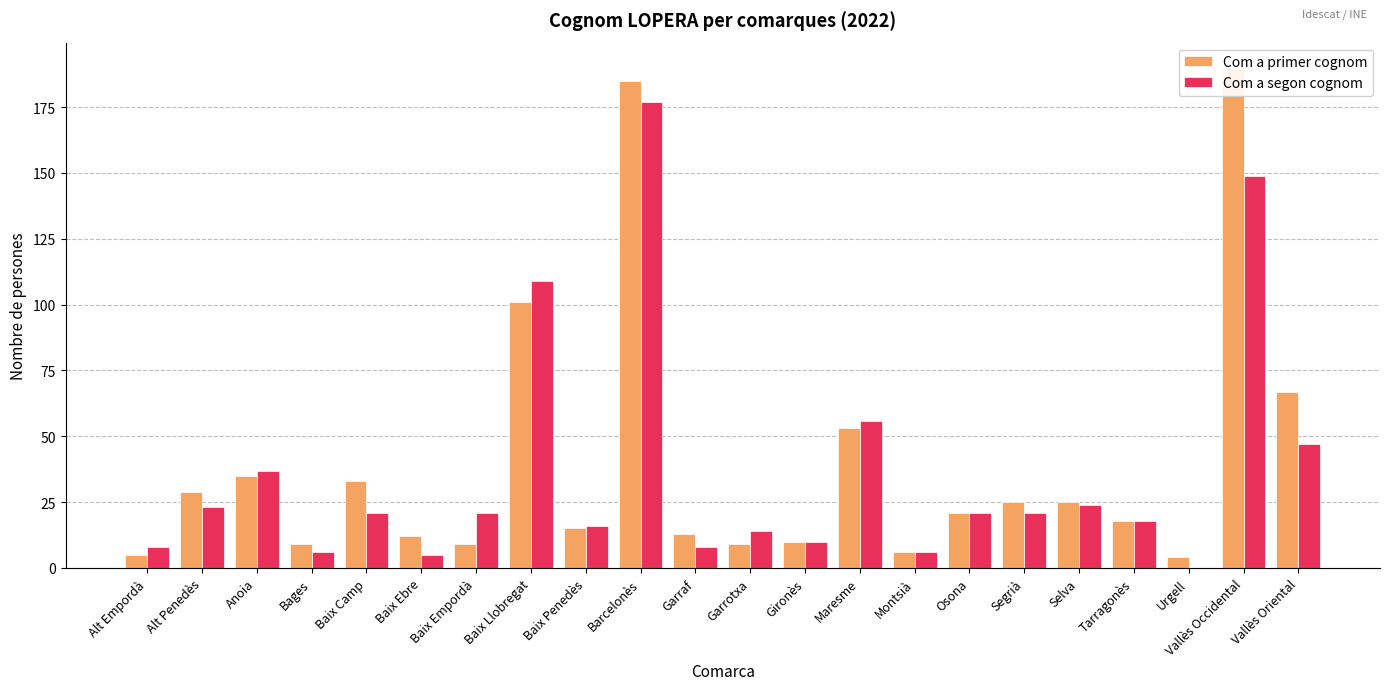

Reading left to right, extract all data points from this chart.

Com a primer cognom: Alt Empordà=5	Alt Penedès=29	Anoia=35	Bages=9	Baix Camp=33	Baix Ebre=12	Baix Empordà=9	Baix Llobregat=101	Baix Penedès=15	Barcelonès=185	Garraf=13	Garrotxa=9	Gironès=10	Maresme=53	Montsià=6	Osona=21	Segrià=25	Selva=25	Tarragonès=18	Urgell=4	Vallès Occidental=190	Vallès Oriental=67
Com a segon cognom: Alt Empordà=8	Alt Penedès=23	Anoia=37	Bages=6	Baix Camp=21	Baix Ebre=5	Baix Empordà=21	Baix Llobregat=109	Baix Penedès=16	Barcelonès=177	Garraf=8	Garrotxa=14	Gironès=10	Maresme=56	Montsià=6	Osona=21	Segrià=21	Selva=24	Tarragonès=18	Urgell=0	Vallès Occidental=149	Vallès Oriental=47